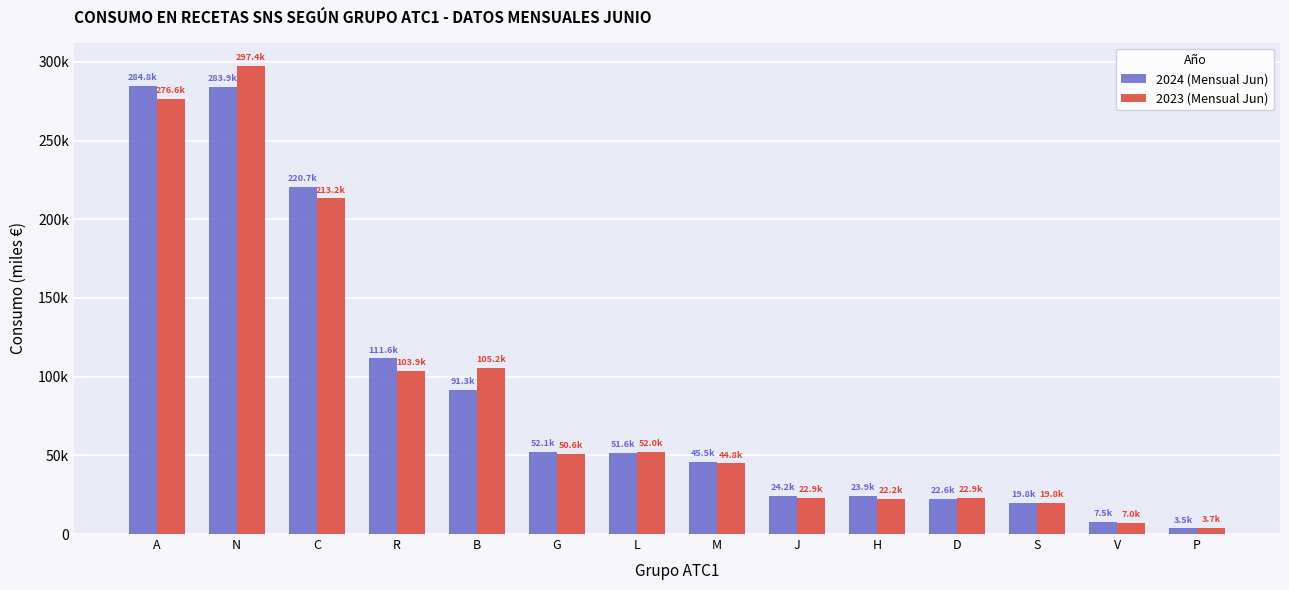

Reading right to left, extract all data points from this chart.

2024 (Mensual Jun): P=3543.3	V=7459.7	S=19831.2	D=22572.7	H=23928.8	J=24247.6	M=45549.1	L=51635.5	G=52094.6	B=91301.3	R=111578.1	C=220674.6	N=283933.0	A=284774.0
2023 (Mensual Jun): P=3736.1	V=7035.1	S=19752.3	D=22915.8	H=22201.7	J=22894.7	M=44827.5	L=52005.0	G=50614.1	B=105239.1	R=103860.9	C=213235.6	N=297406.9	A=276634.7